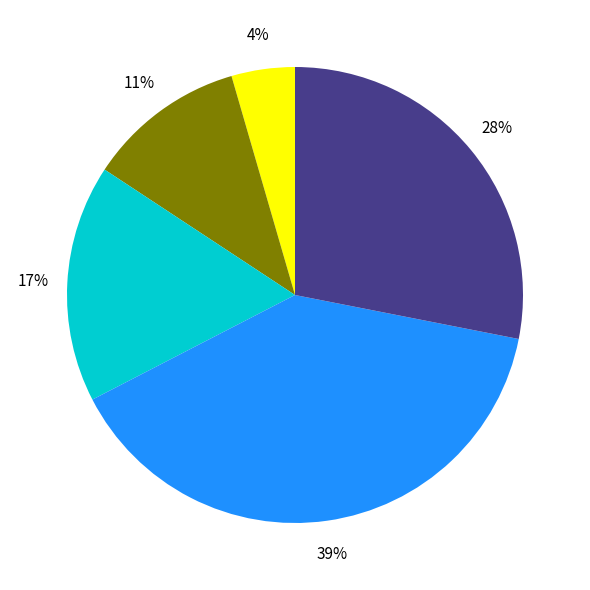

How many segments does this pie chart have?

5